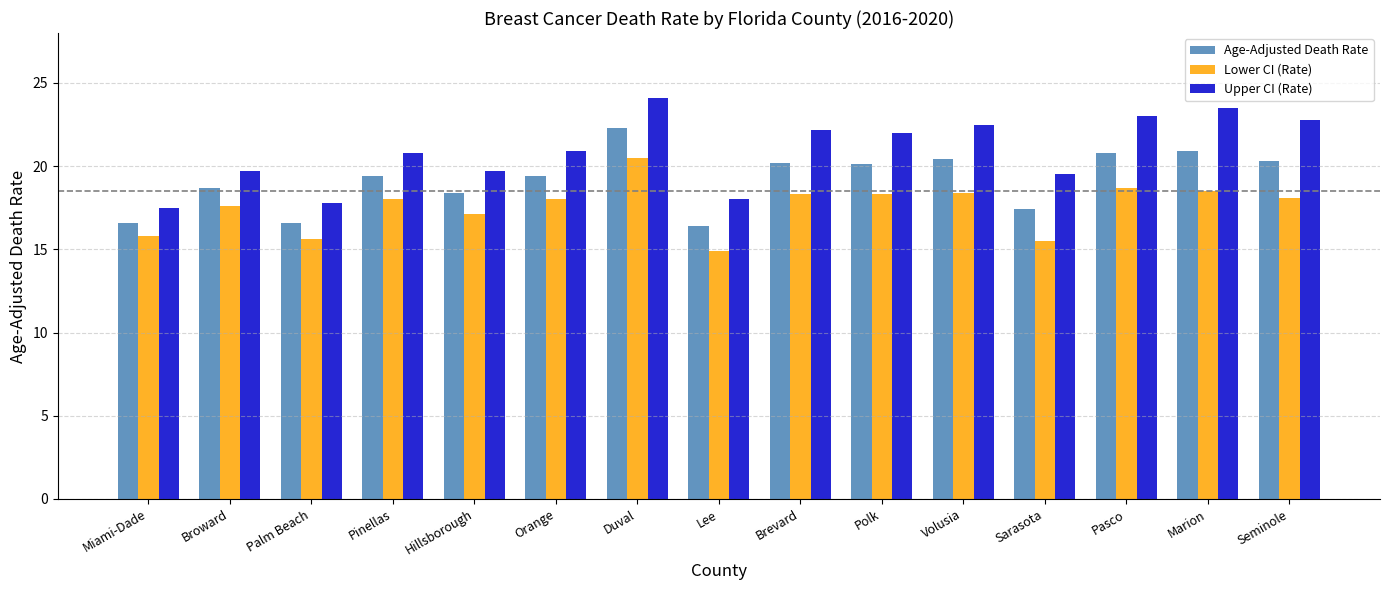

What is the minimum value for Upper CI (Rate)?

17.5